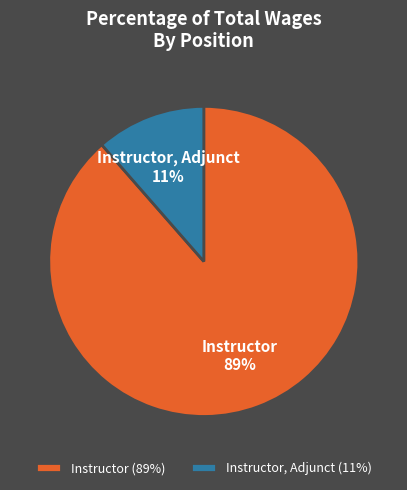

What percentage is the Instructor slice, to the nearest percent?

89%